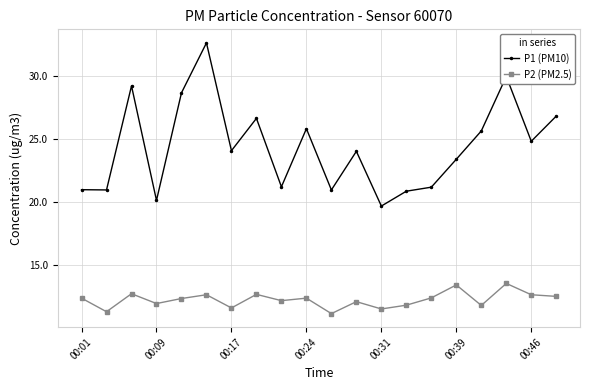

Which series has the largest range (max minus min)?

P1 (PM10)